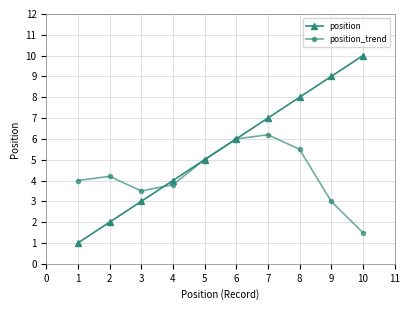

What is the minimum value for position_trend?

1.5